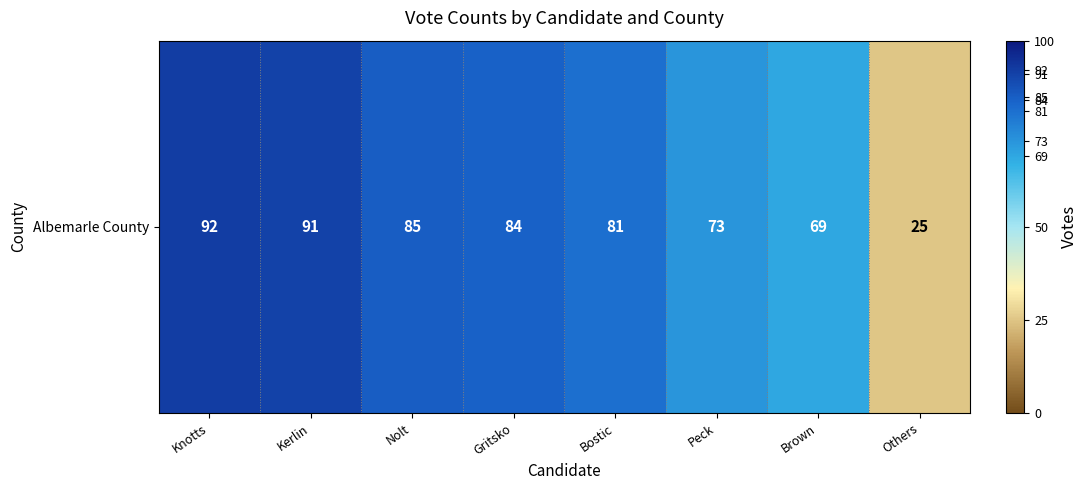

What is the change in value from Knotts to Nolt?

-7